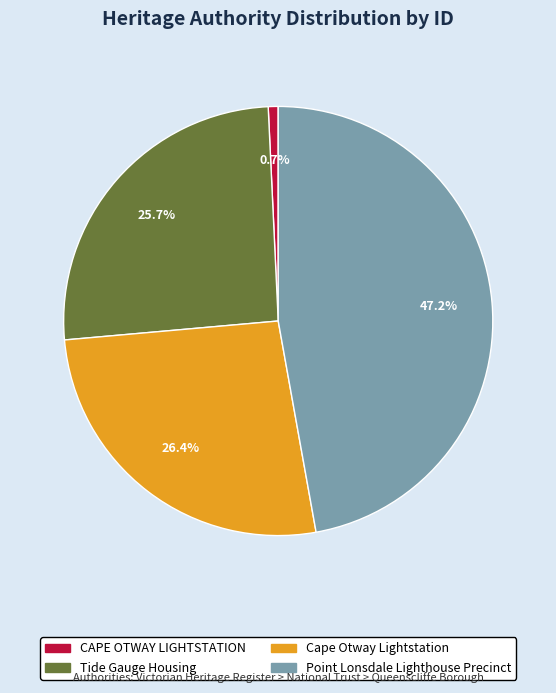

What is the largest slice in the pie chart?

Point Lonsdale Lighthouse Precinct